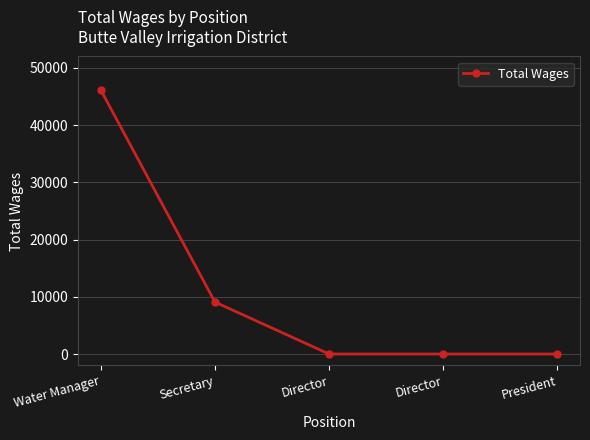

Reading right to left, list all the values displayed in this chart.

0	0	0	9087	46125